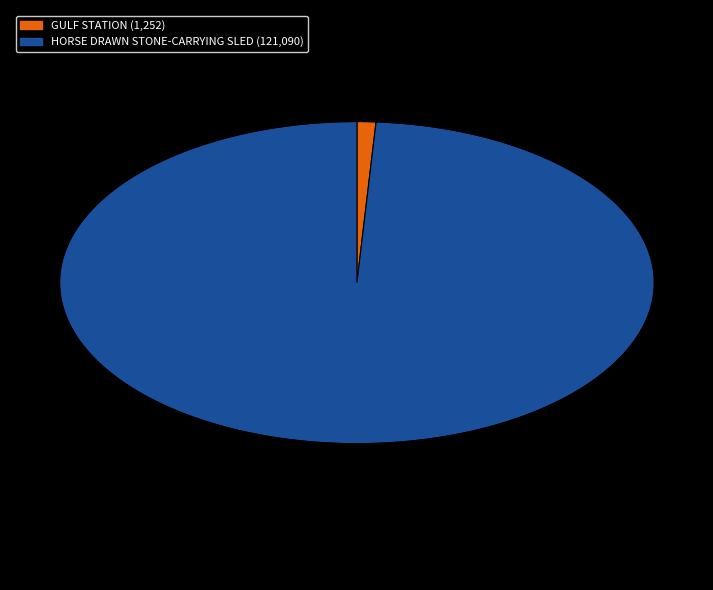

Is it true that HORSE DRAWN STONE-CARRYING SLED is 90% of the pie?

False